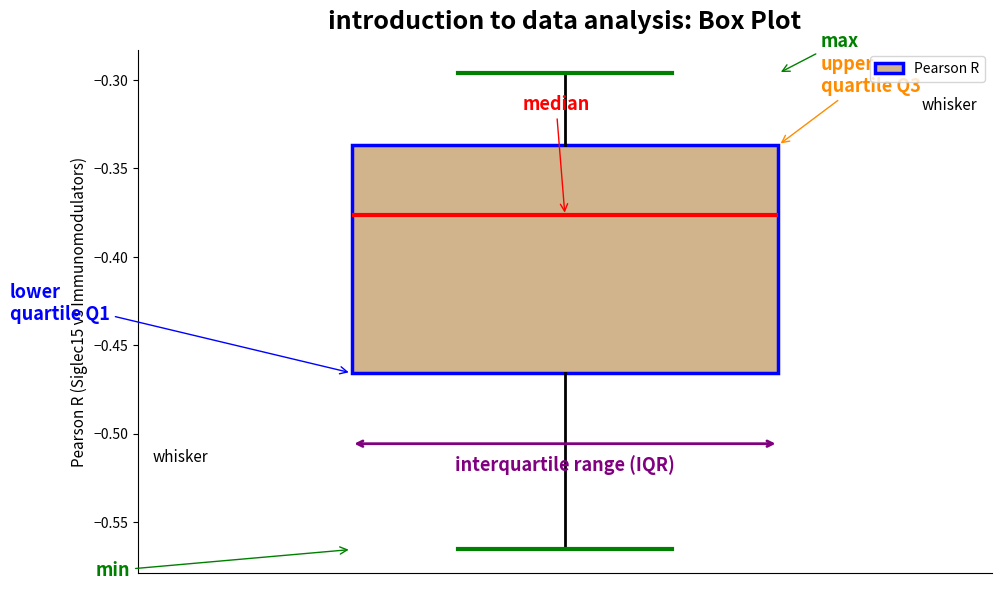

Where does the lower whisker of the box end on the y-axis? The values are not printed on the chart, so give them approximately, as read against the axis.

-0.565